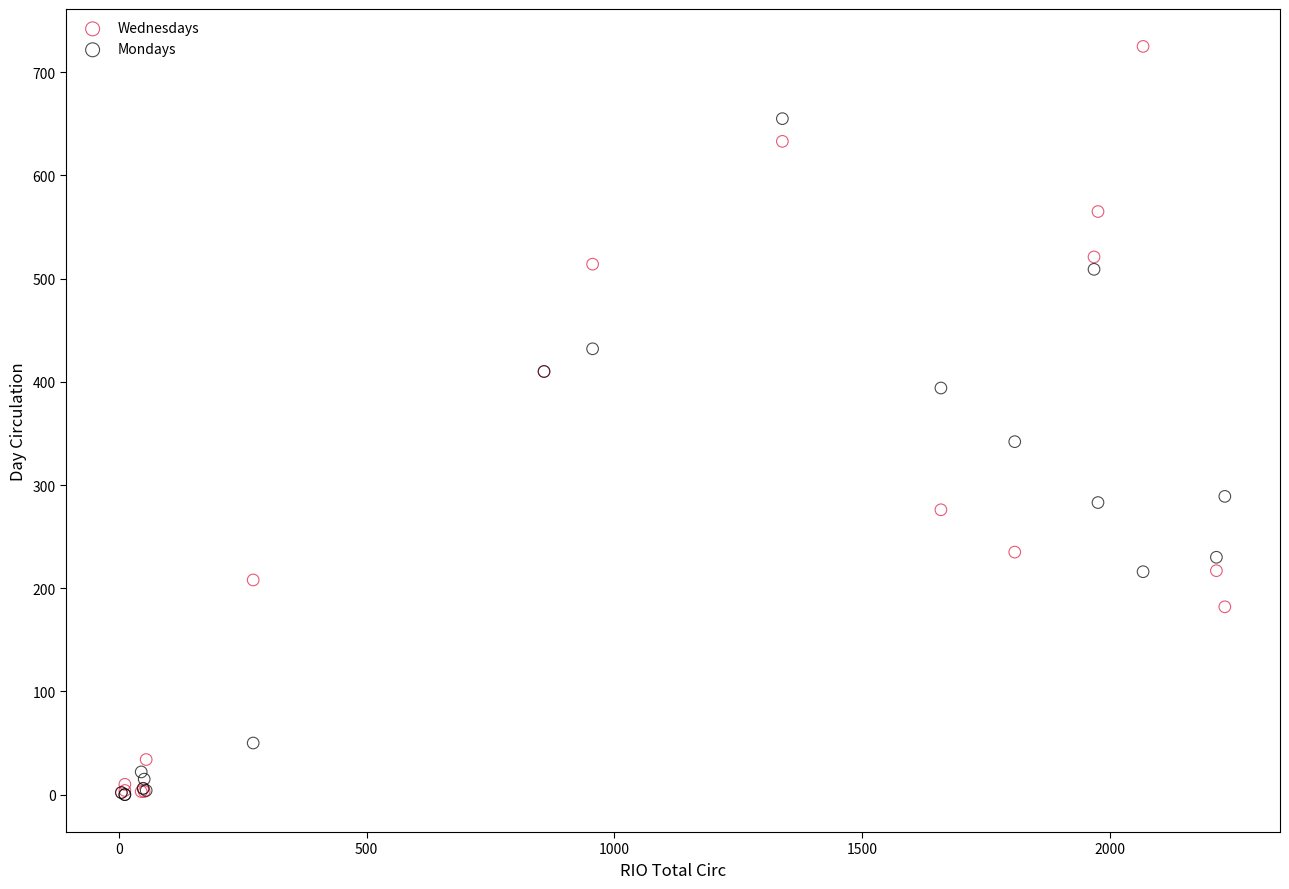

In the Wednesdays series, what Y value is closest to 363?

410